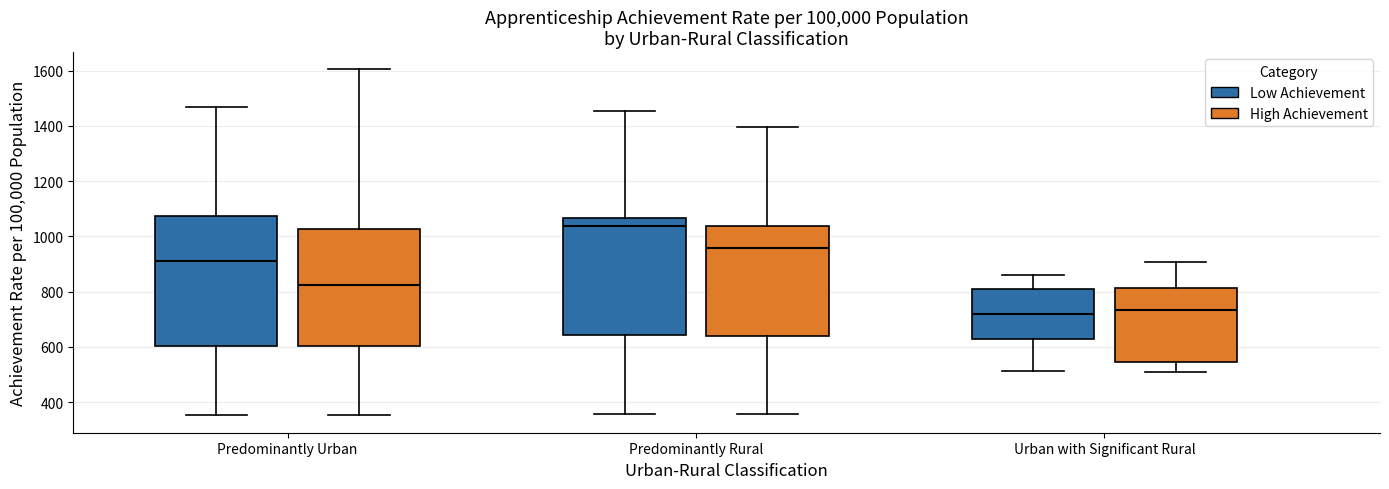

Where does the upper whisker of the box for Predominantly Urban (High Achievement) end on the y-axis? The values are not printed on the chart, so give them approximately, as read against the axis.

1600